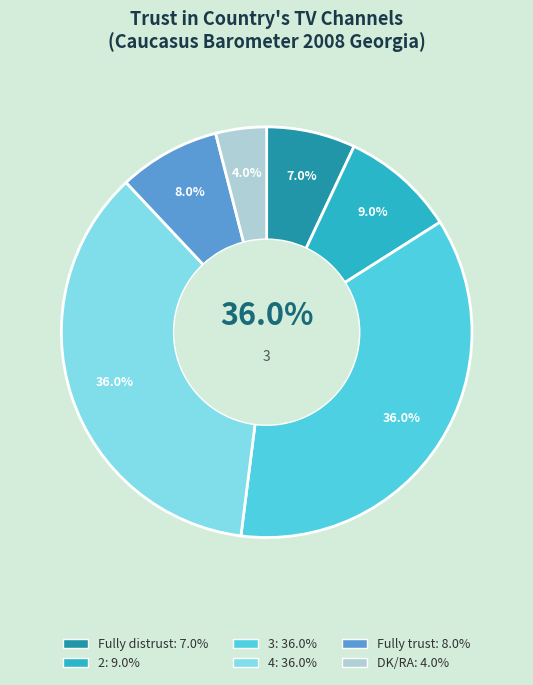

Which slice is the largest?

3